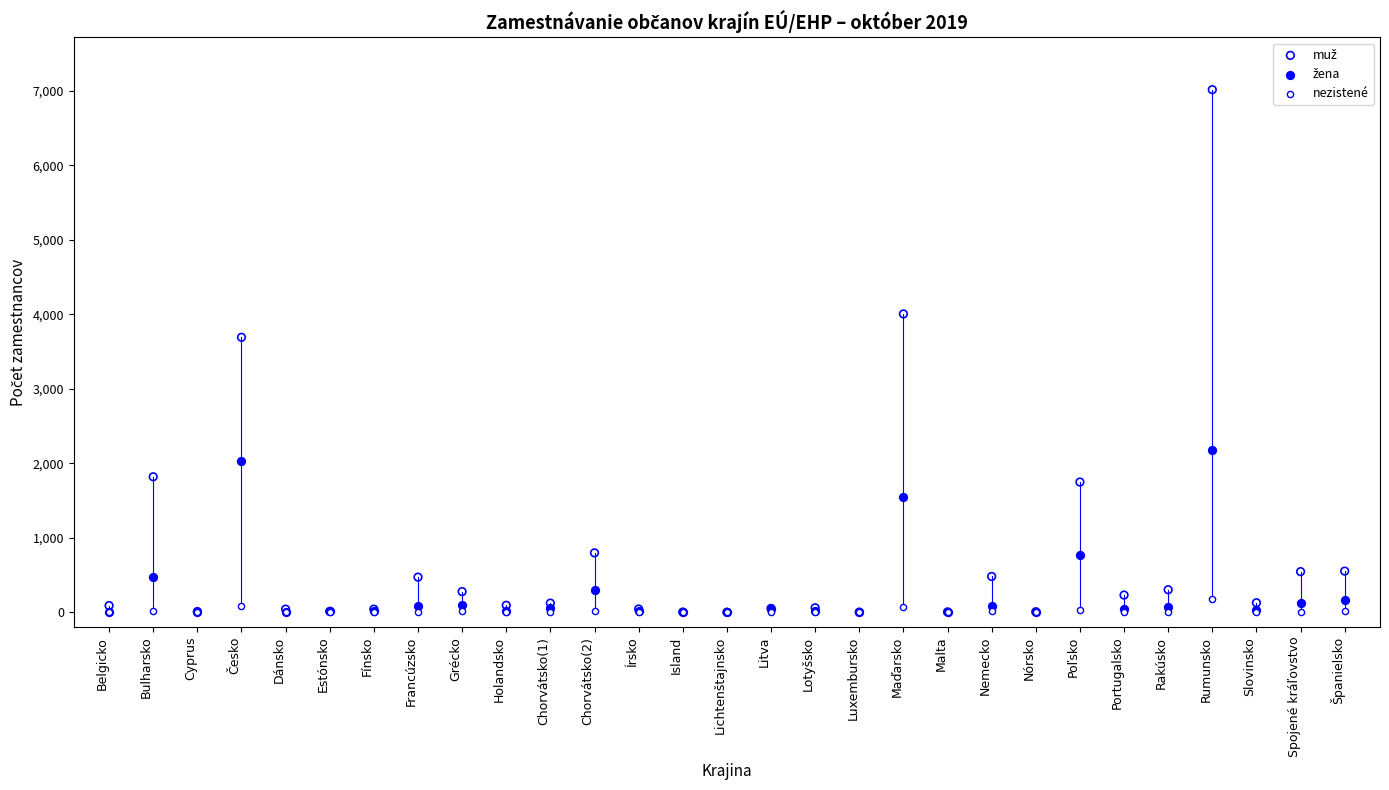

Across all series, what Y value is closest to 3509?

3692